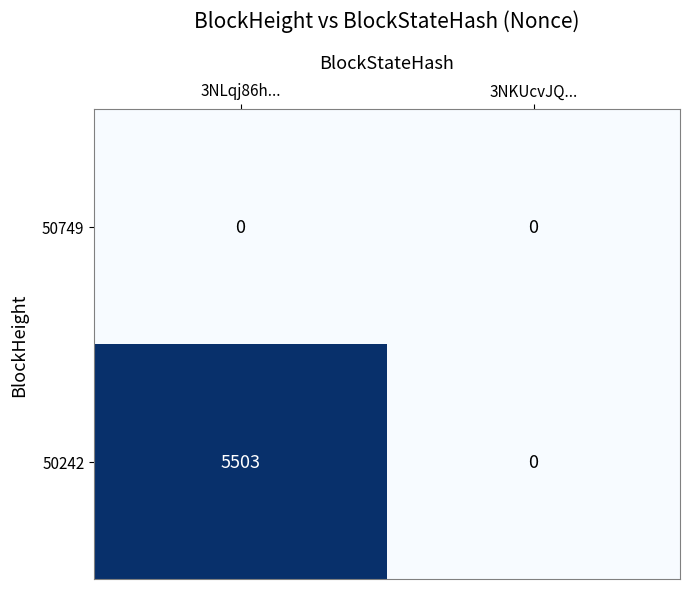

Reading left to right, transcribe all the data shown in this chart.

50749: 0	0
50242: 5503	0